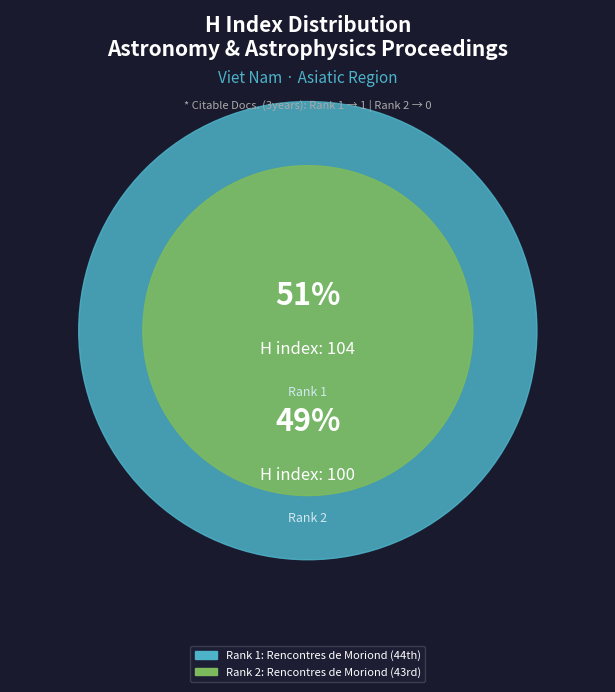

How many segments does this pie chart have?

2